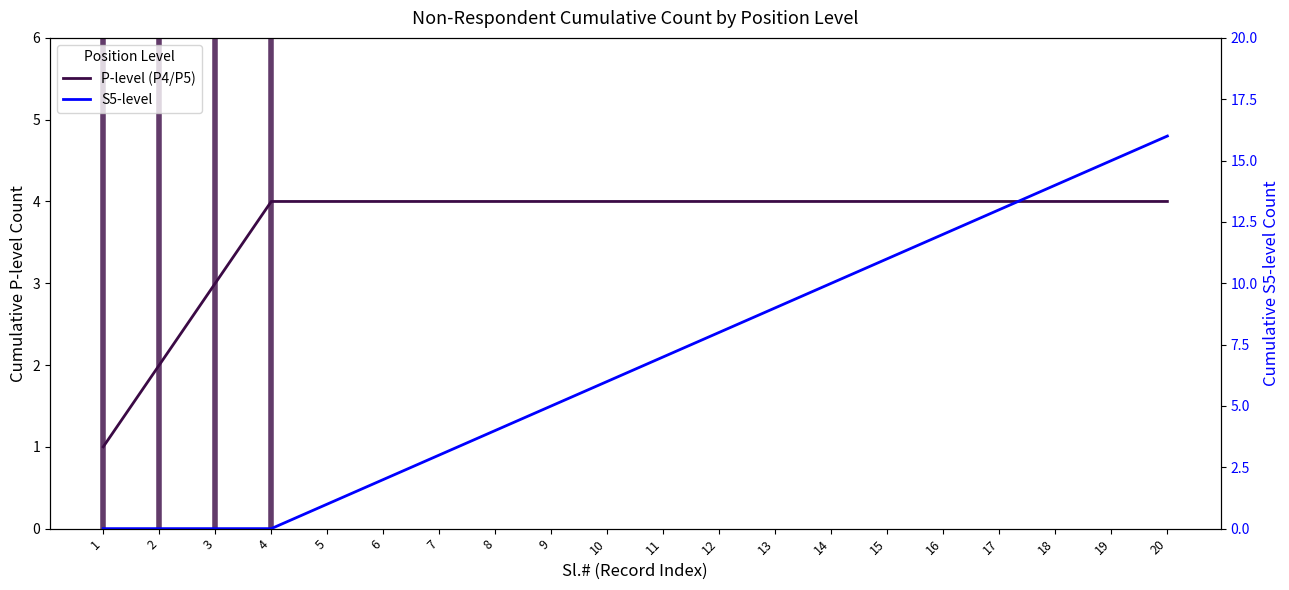

Reading left to right, extract all data points from this chart.

P-level (P4/P5): 1	2	3	4	4	4	4	4	4	4	4	4	4	4	4	4	4	4	4	4
S5-level: 0	0	0	0	1	2	3	4	5	6	7	8	9	10	11	12	13	14	15	16